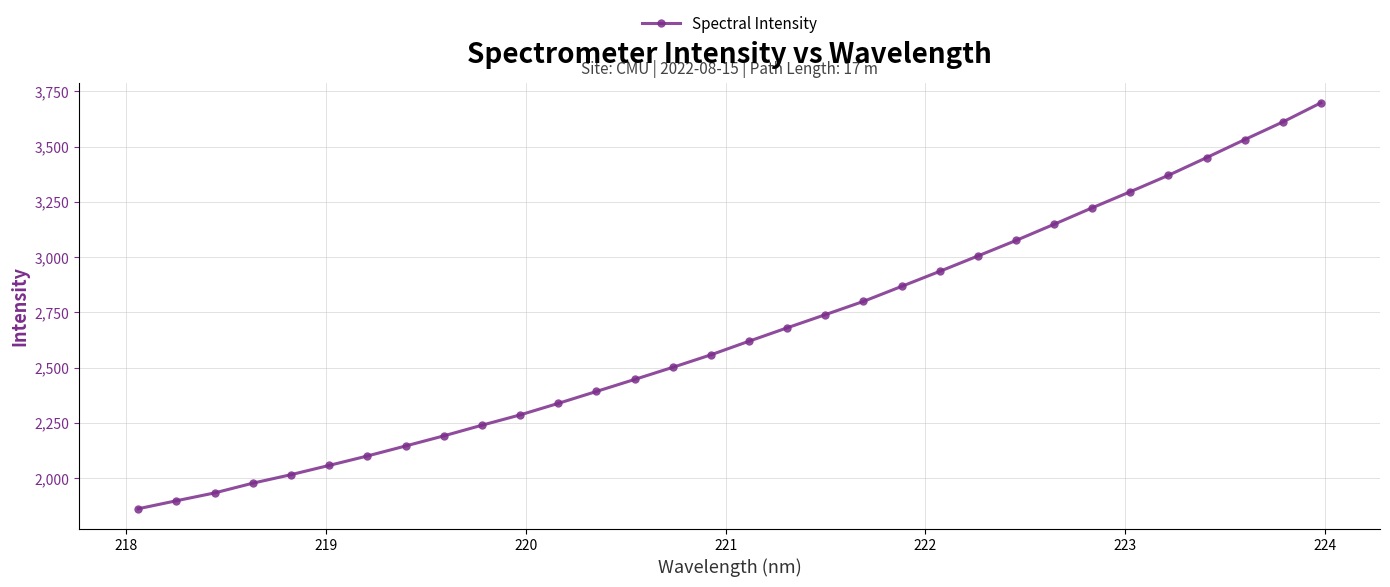

What is the difference between the maximum and minimum values?

1836.2